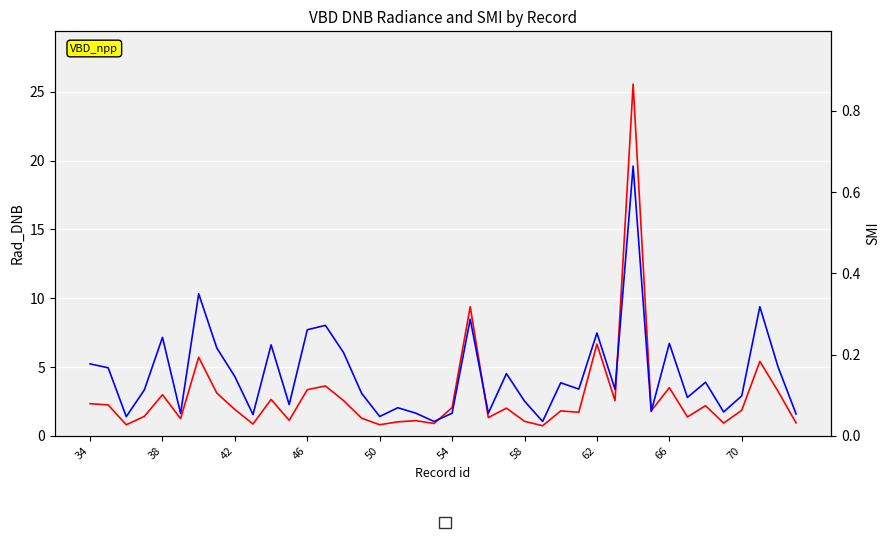

How many interior local peaks does the SMI series have?

13